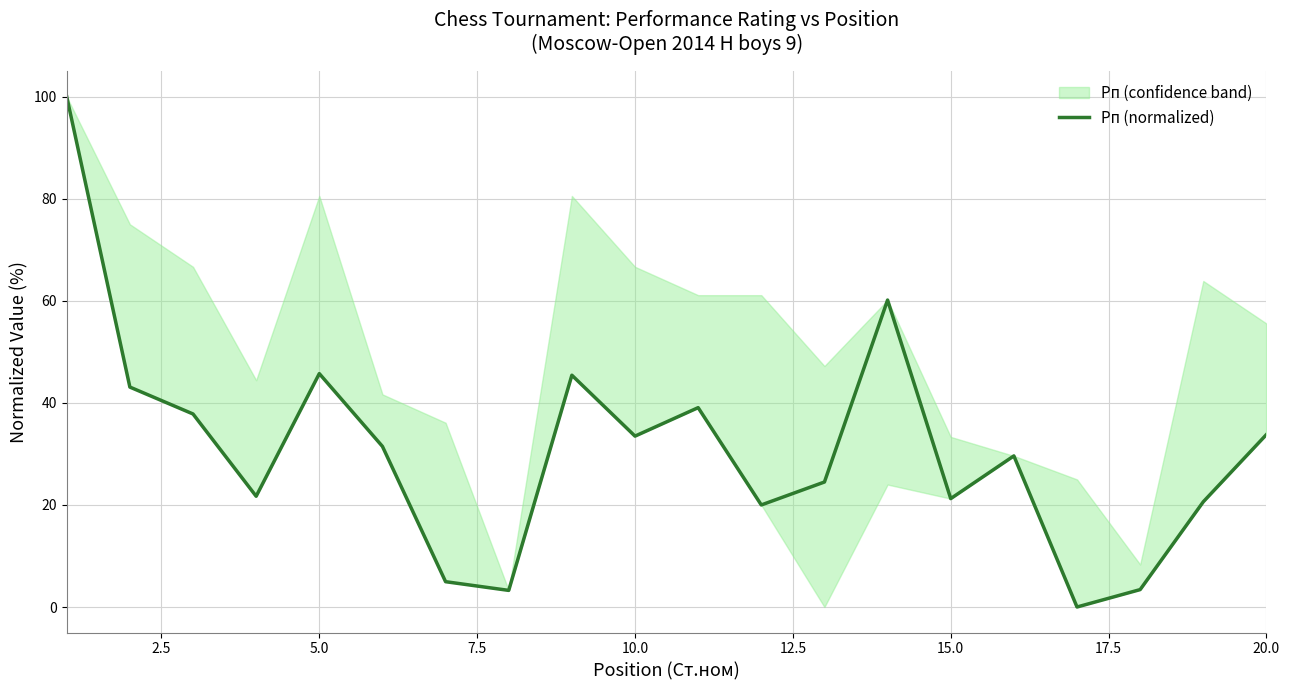

Is it true that Рп (normalized) equals 45.7 at 5.0?

True